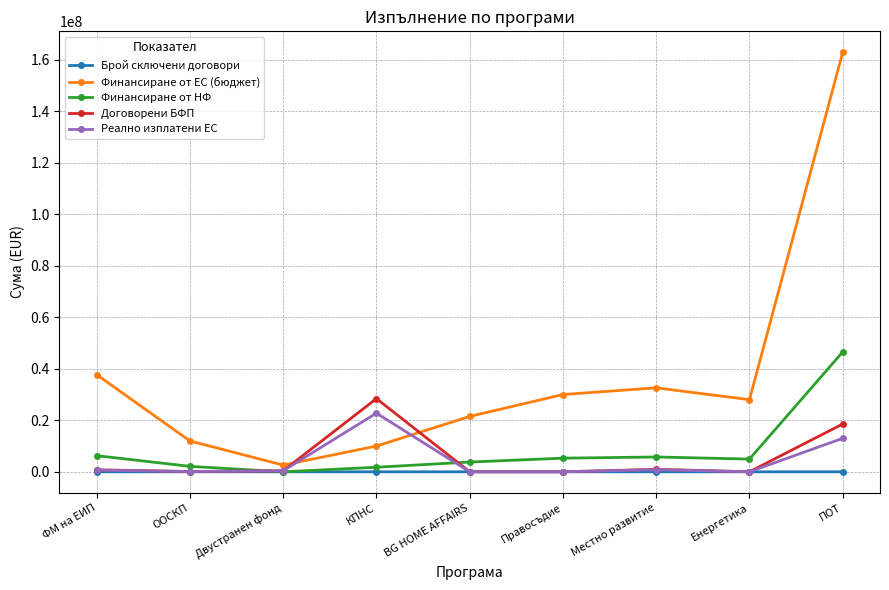

Is the value of Финансиране от ЕС (бюджет) at Двустранен фонд greater than the value of Брой сключени договори at Двустранен фонд?

Yes